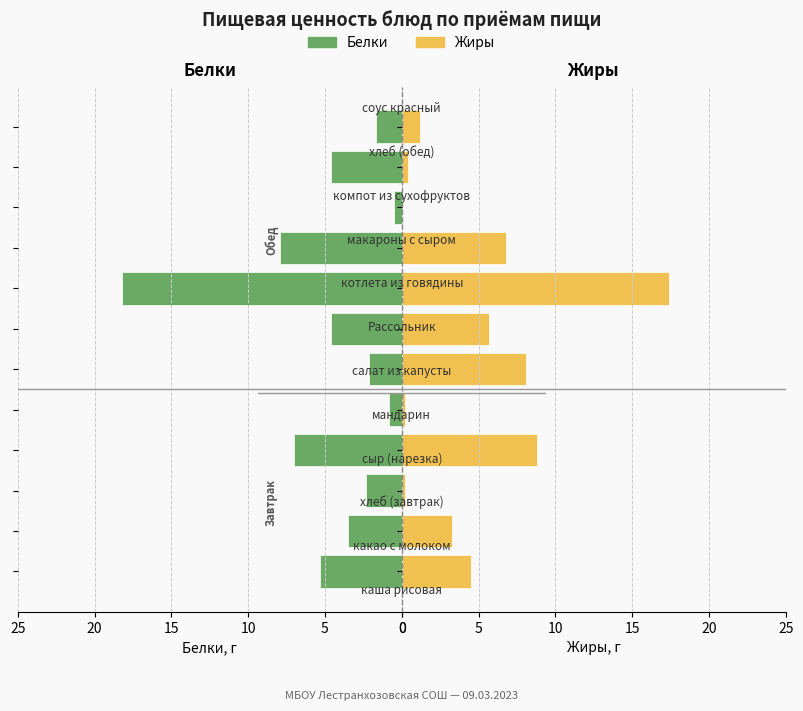

What is the difference between the maximum and minimum values in the Белки series?

17.7